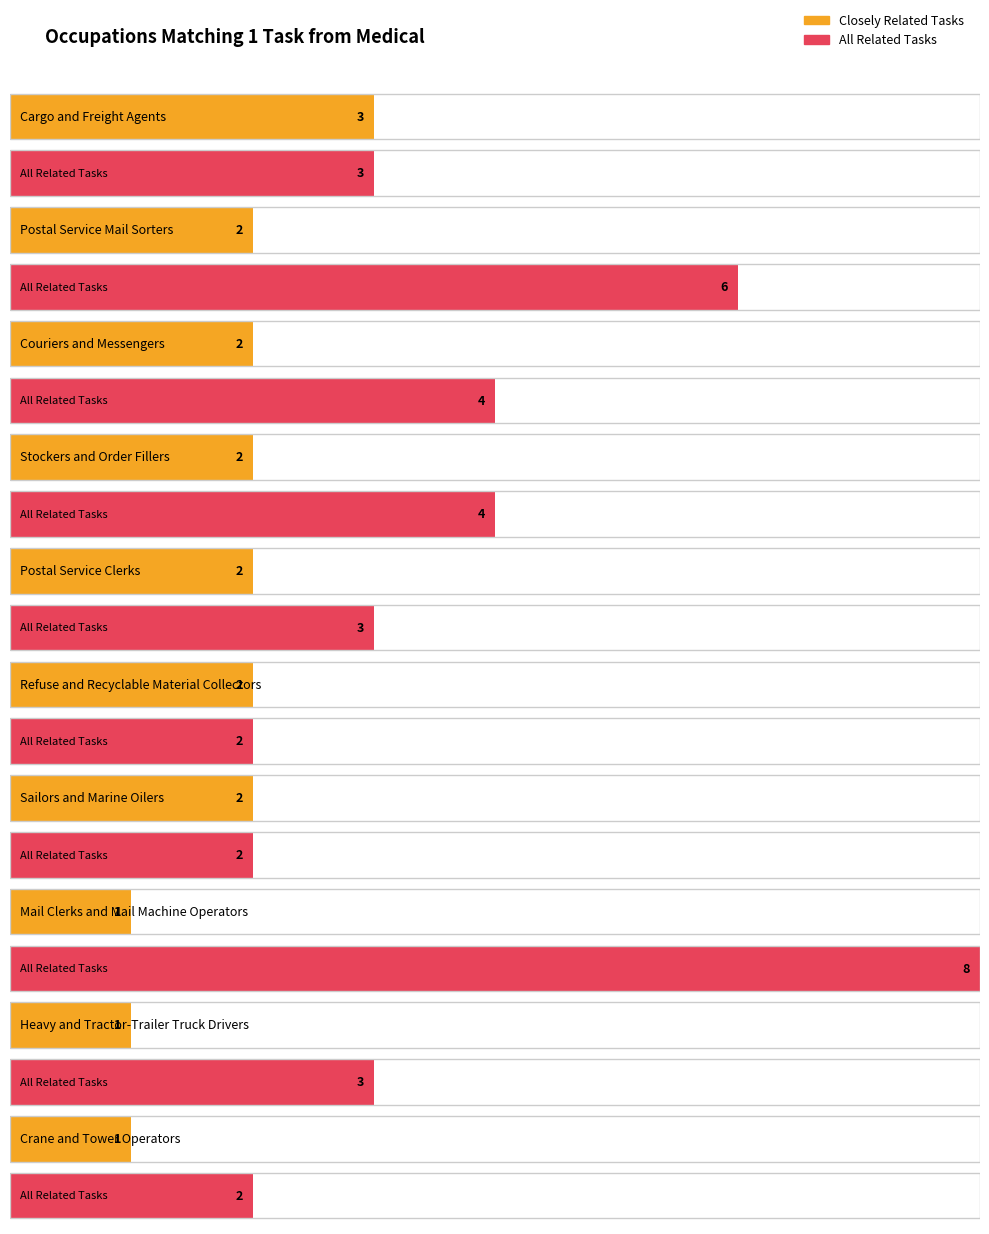

Which label corresponds to the largest value in the chart?

Mail Clerks and Mail Machine Operators